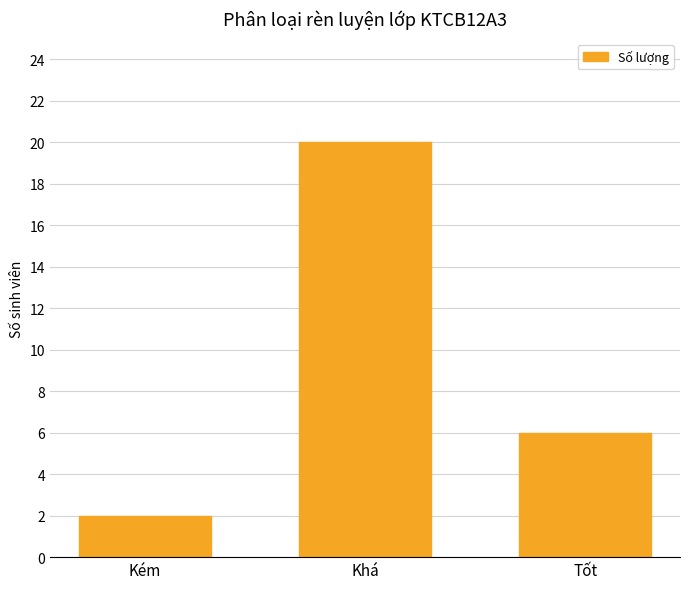

Reading right to left, list all the values displayed in this chart.

Tốt=6	Khá=20	Kém=2